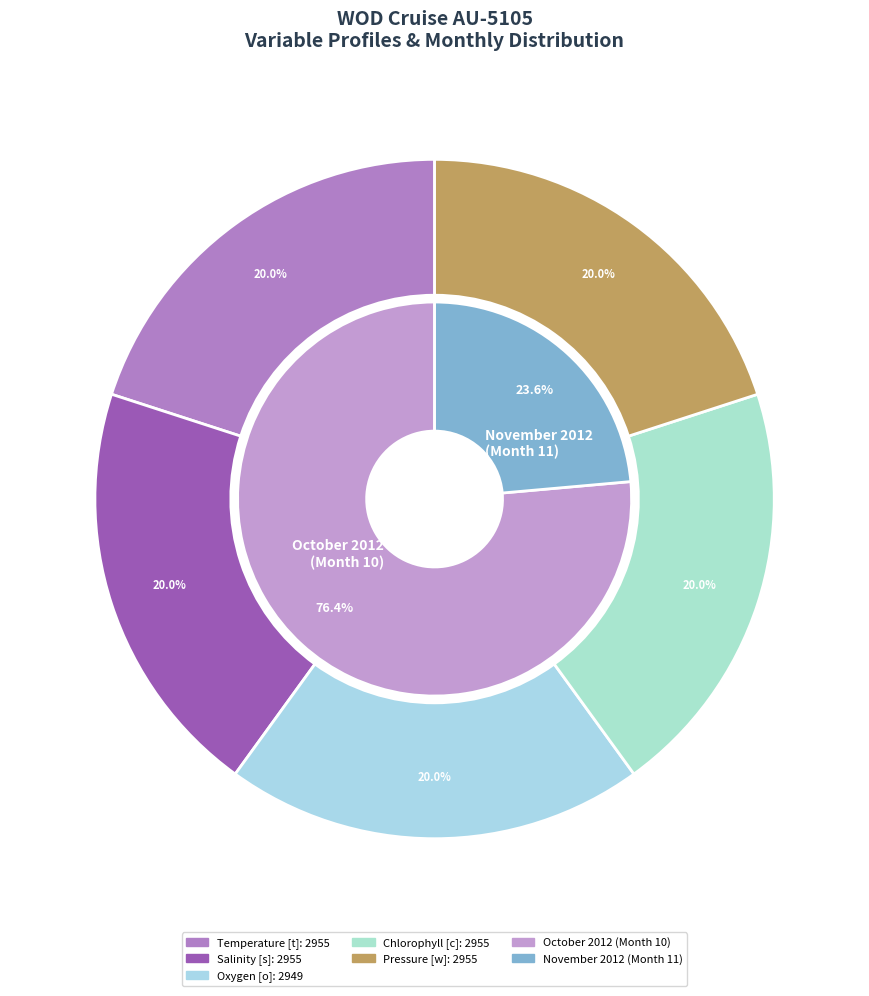

Which slice is the largest?

Temperature [t]